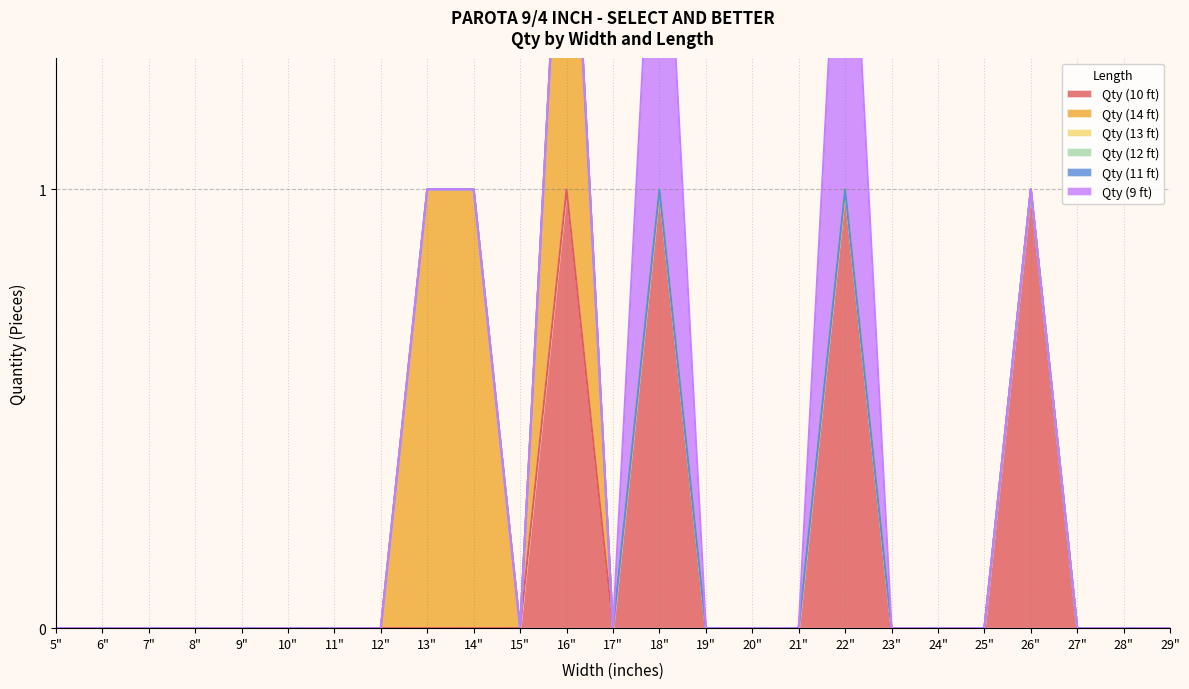

The value of Qty (11 ft) at 19" is 0. True or false?

True